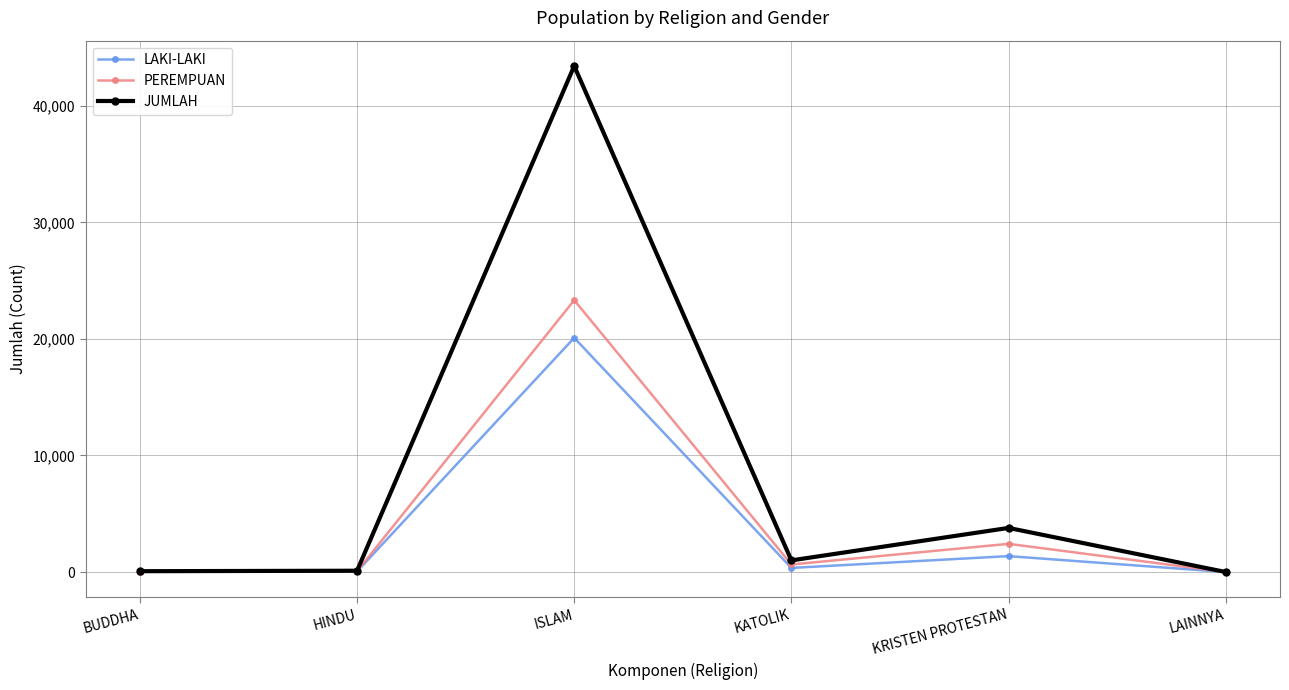

At which label does PEREMPUAN reach its peak?

ISLAM